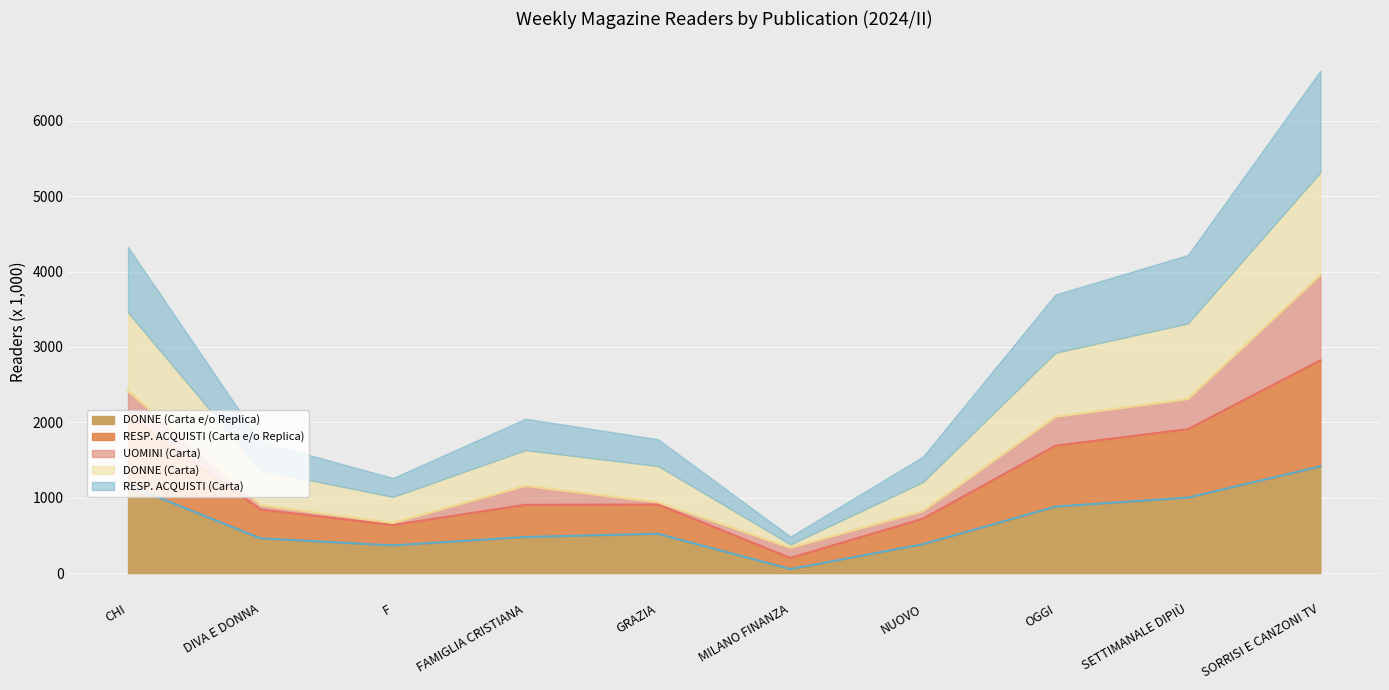

How many data points does each series have?

10